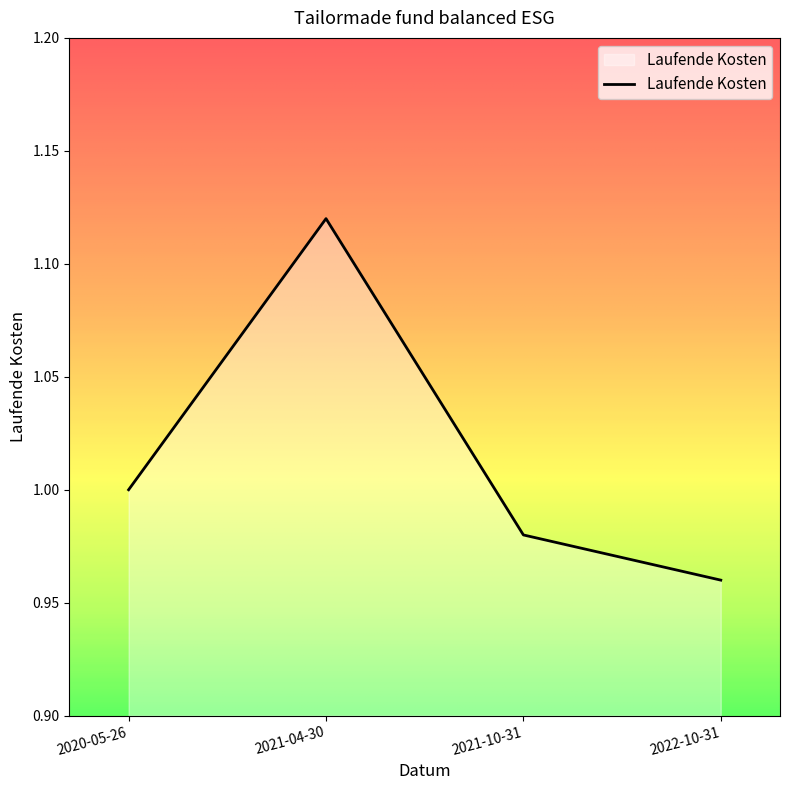

List the labels in order of value, largest first.

2021-04-30, 2020-05-26, 2021-10-31, 2022-10-31